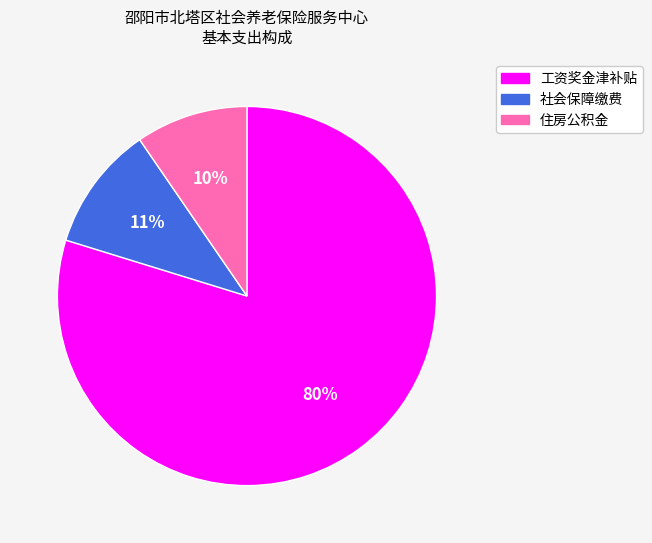

Is there any slice that represents more than half of the pie?

Yes